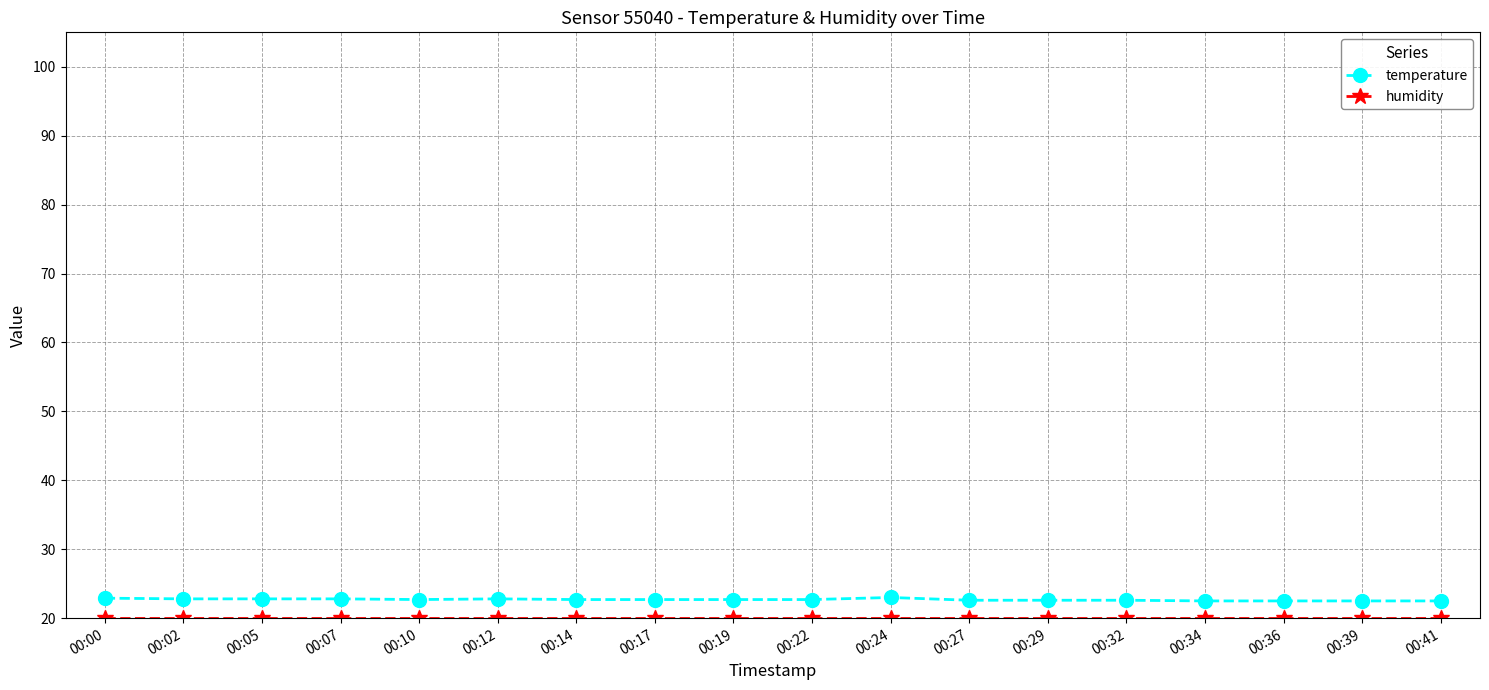

Which series has the widest spread of values?

temperature